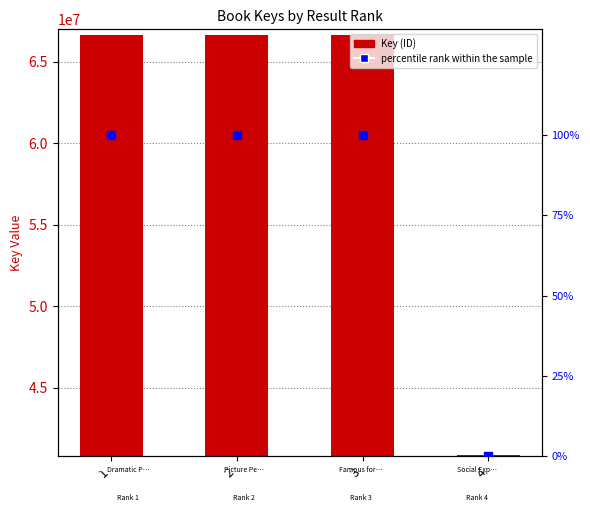

Which series contains the highest Y value?

Key (ID)